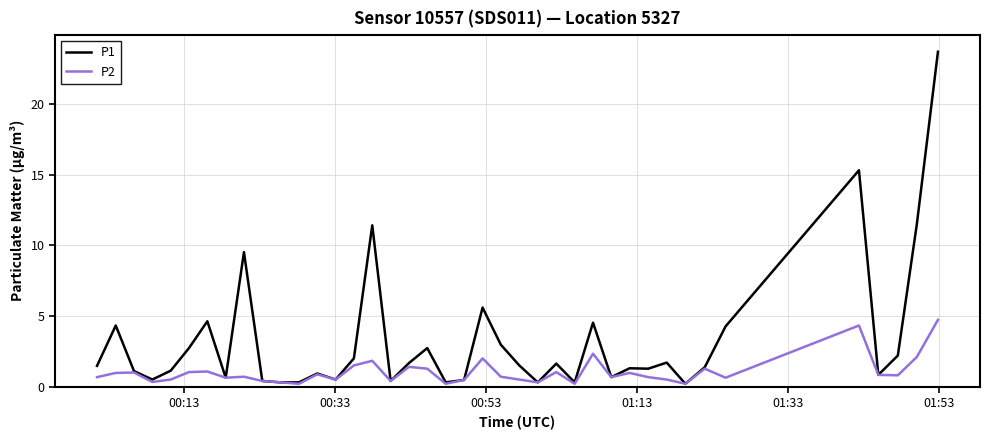

List the series in order of their peak value, lowest first.

P2, P1